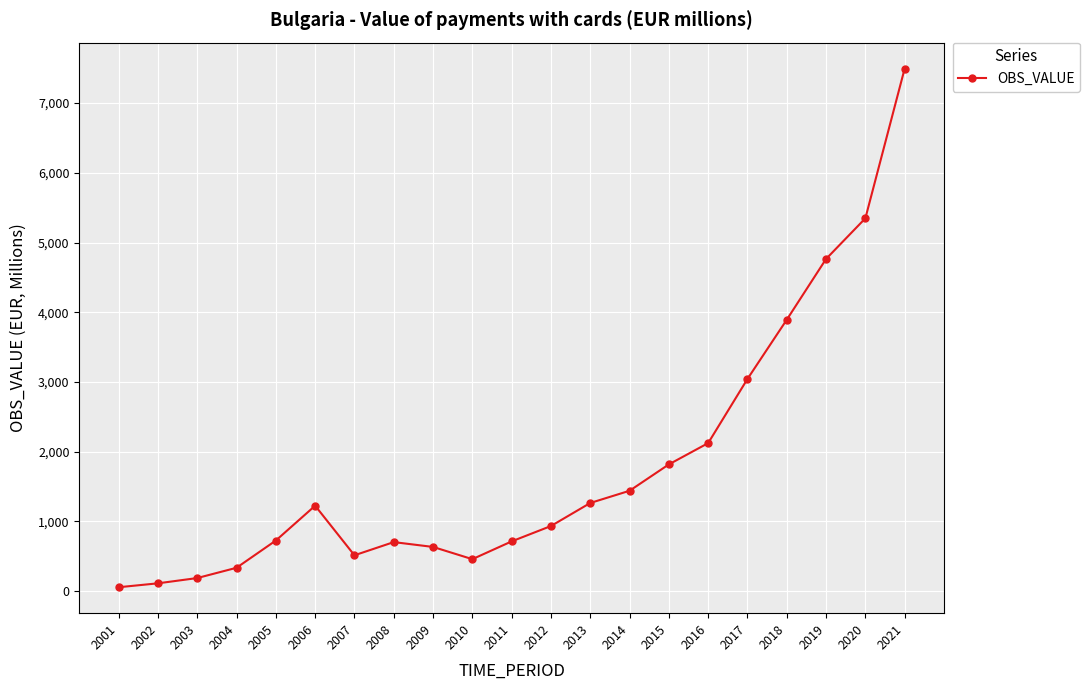

The value at 2019 is 7701.2. True or false?

False